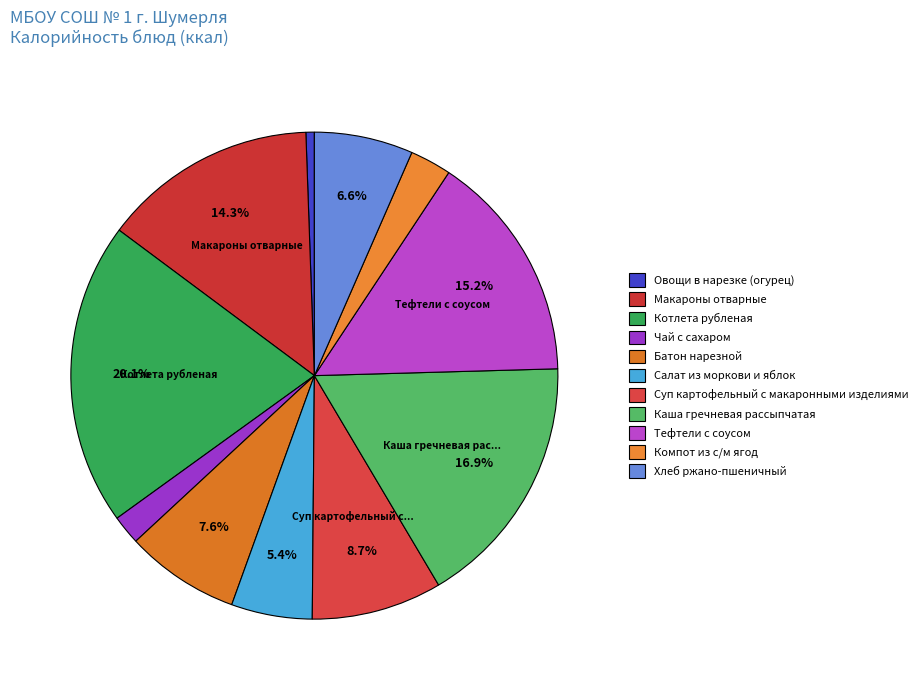

Rank the categories by value from lowest to highest.

Овощи в нарезке (огурец), Чай с сахаром, Компот из с/м ягод, Салат из моркови и яблок, Хлеб ржано-пшеничный, Батон нарезной, Суп картофельный с макаронными изделиями, Макароны отварные, Тефтели с соусом, Каша гречневая рассыпчатая, Котлета рубленая